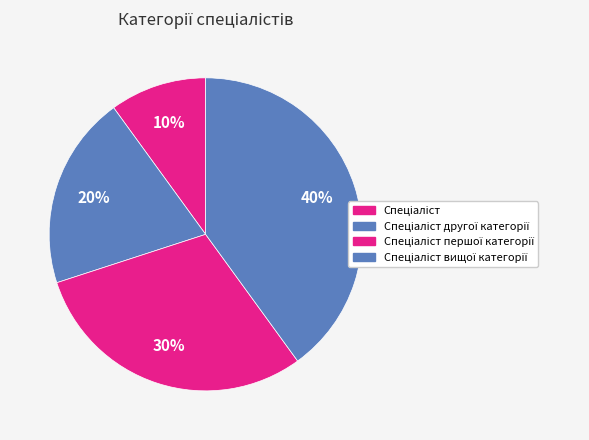

Count the number of slices in the pie.

4